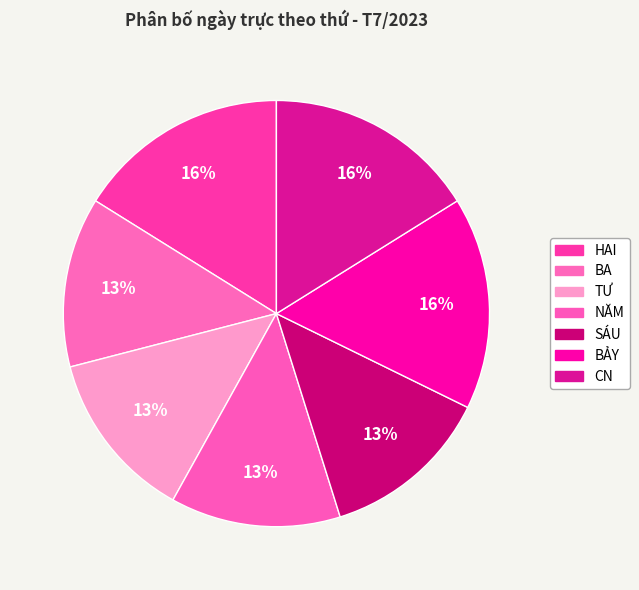

The SÁU slice represents 8% of the pie. True or false?

False